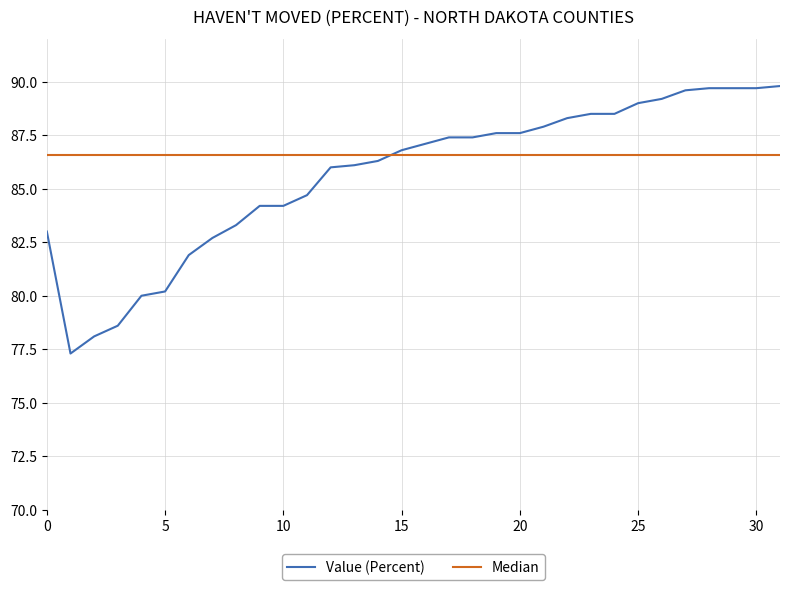

Which series has the largest total across all categories?

Median